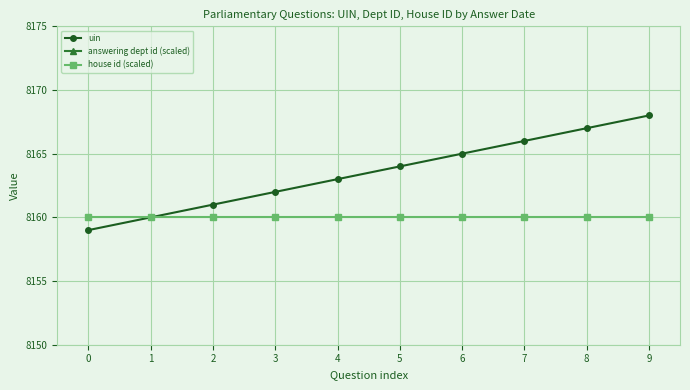

The value of uin at 4 is 8163. True or false?

True